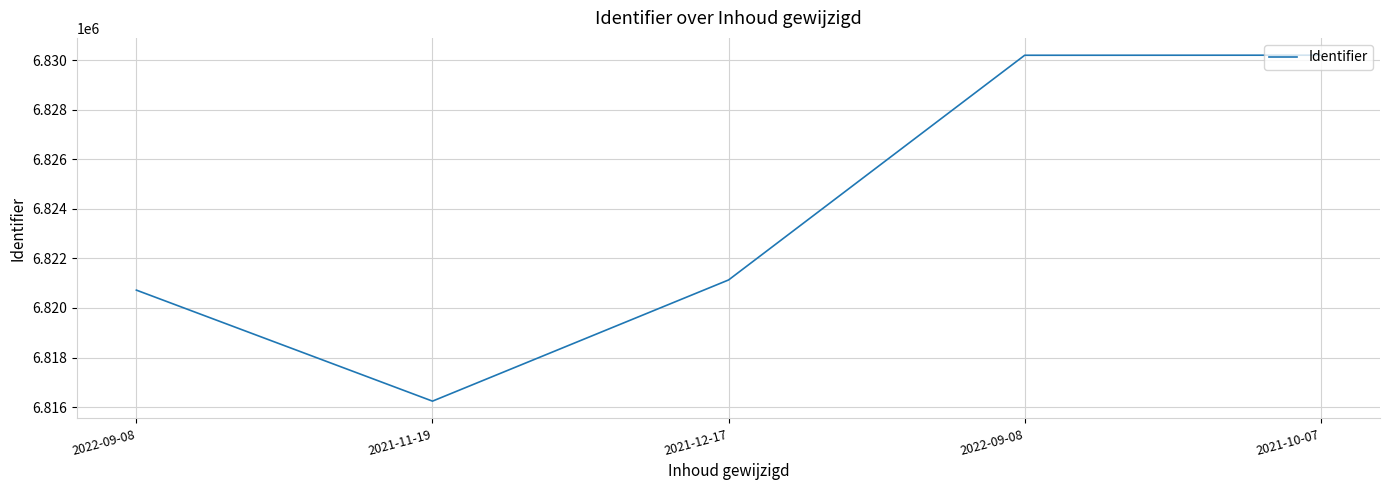

What is the change in value from 2021-12-17 to 2022-09-08?

+9063